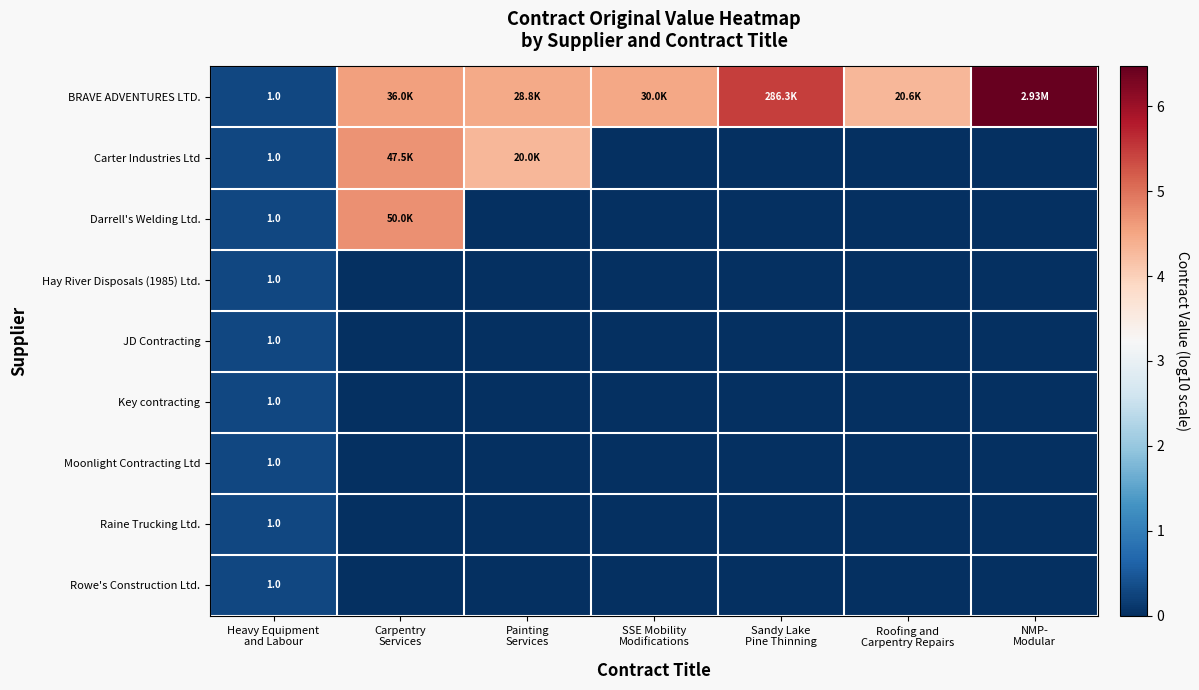

Between Carpentry
Services and SSE Mobility
Modifications, which is larger?

Carpentry
Services